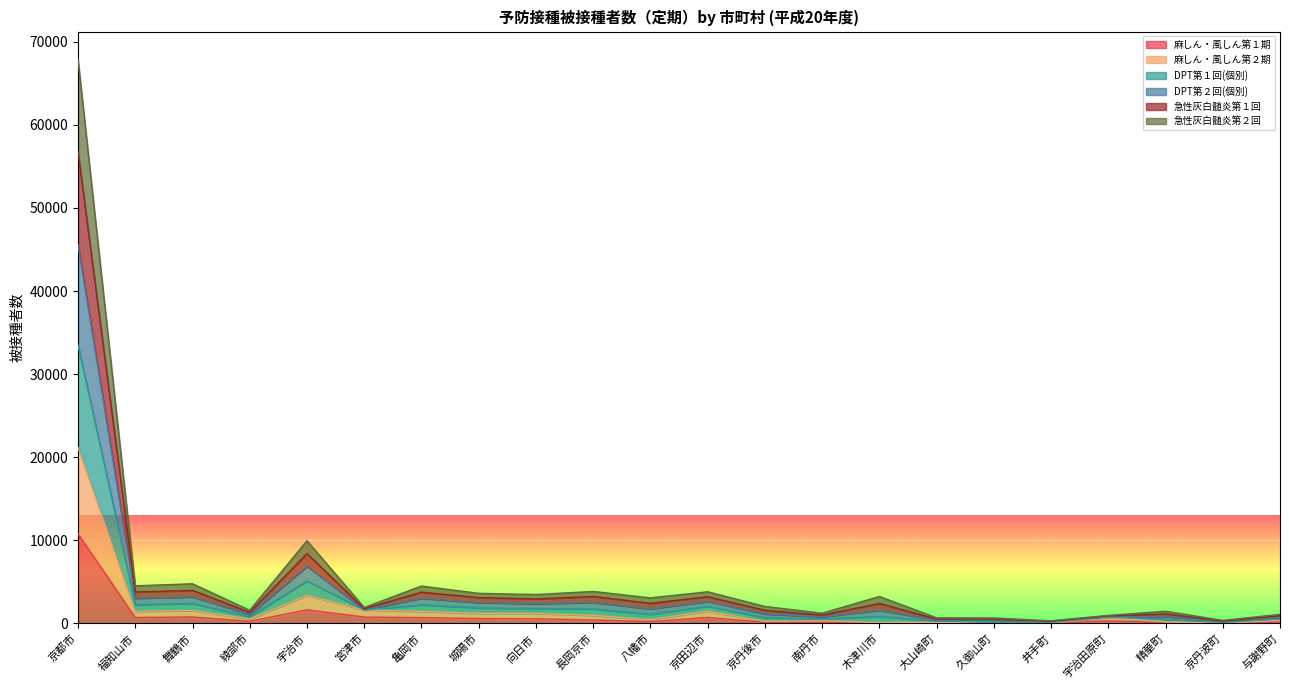

True or false: 麻しん・風しん第１期 has a value of 1085 at 舞鶴市.

False